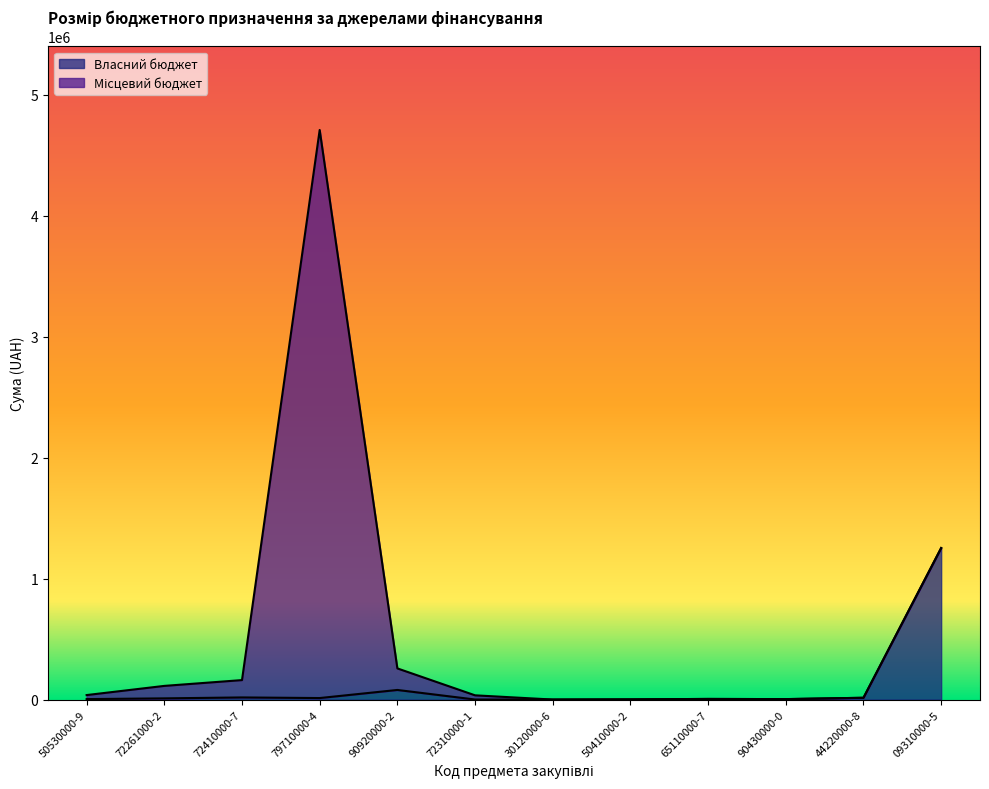

Between 72410000-7 and 50410000-2, which is larger?

72410000-7